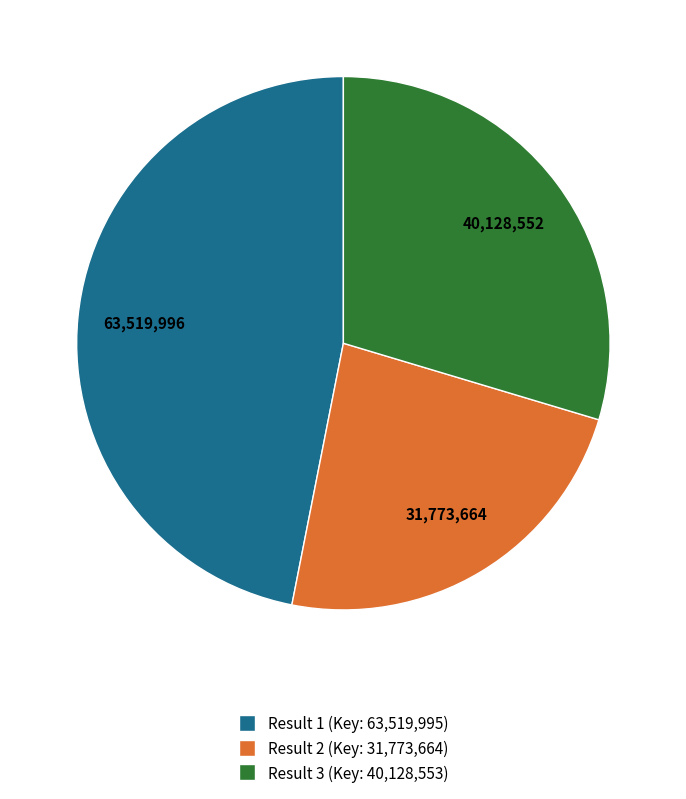

Combined, do Result 1 (Key: 63,519,995) and Result 3 (Key: 40,128,553) account for over 50%?

Yes